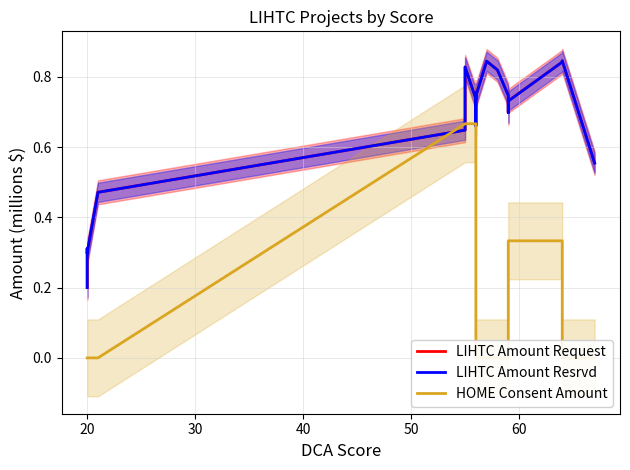

What is the spread (max minus min) of values at 20?

0.3